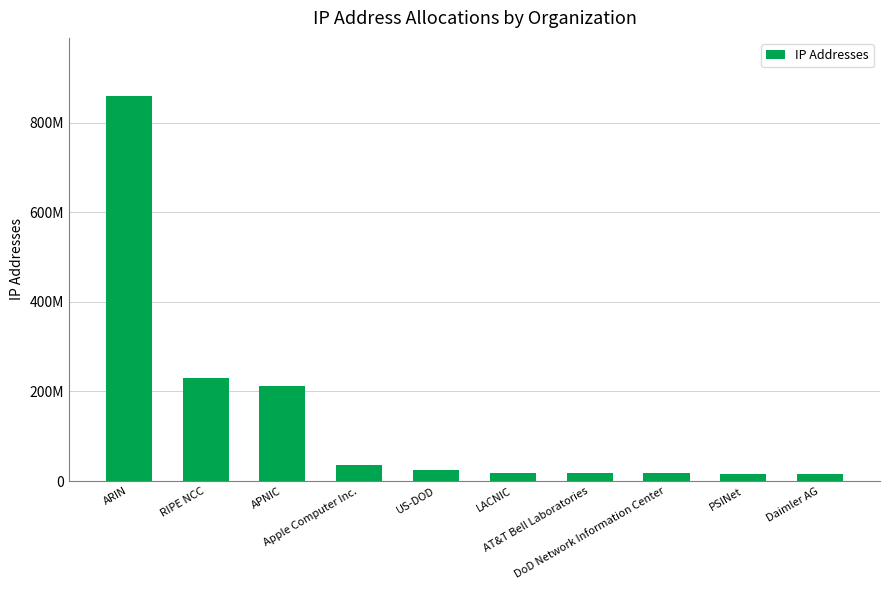

Does the chart contain any negative values?

No